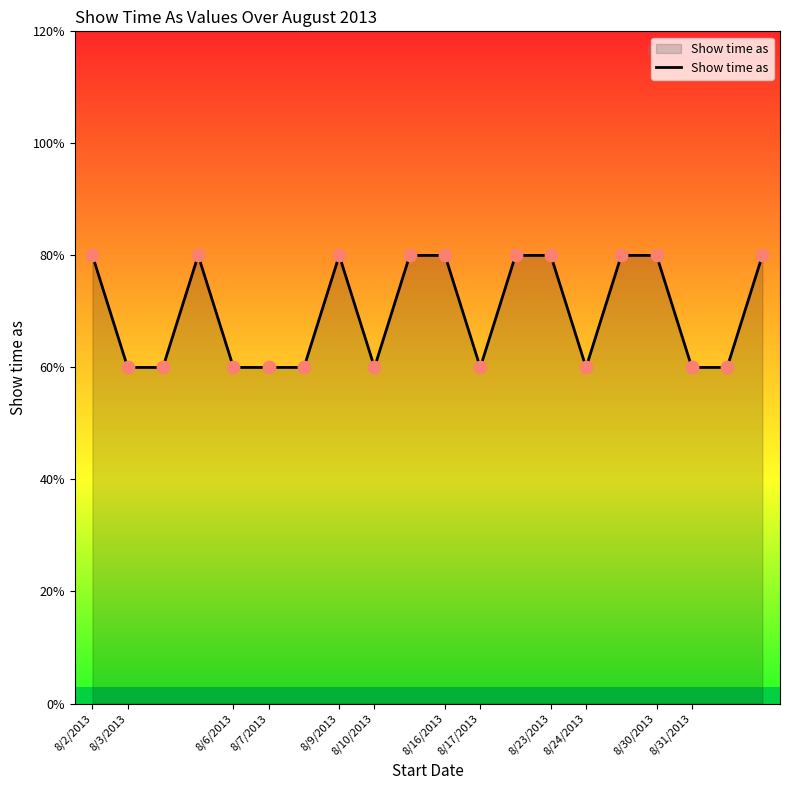

Does the chart have visible grid lines?

No